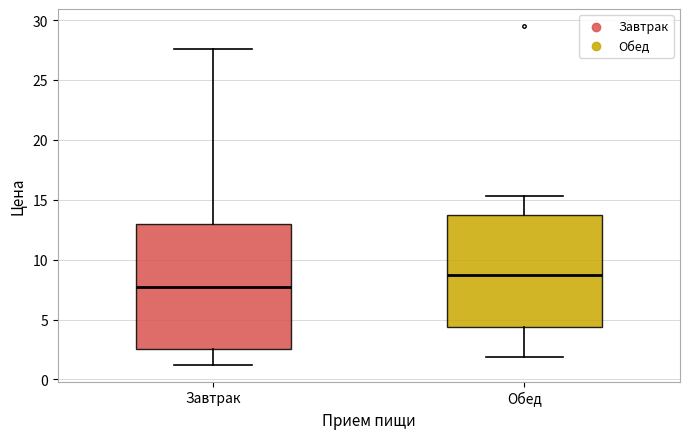

Which box has the highest median line?

Обед